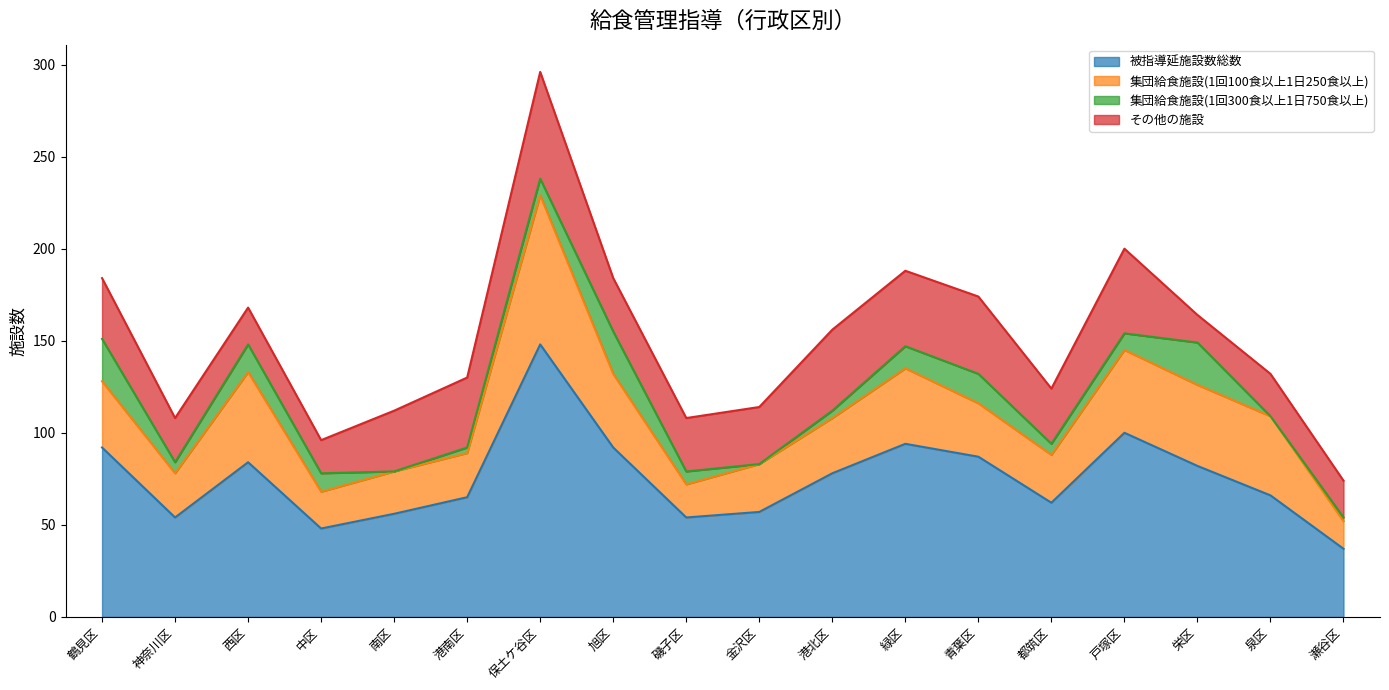

What is the value of the 集団給食施設(1回100食以上1日250食以上) point at the 2nd from the left?

24